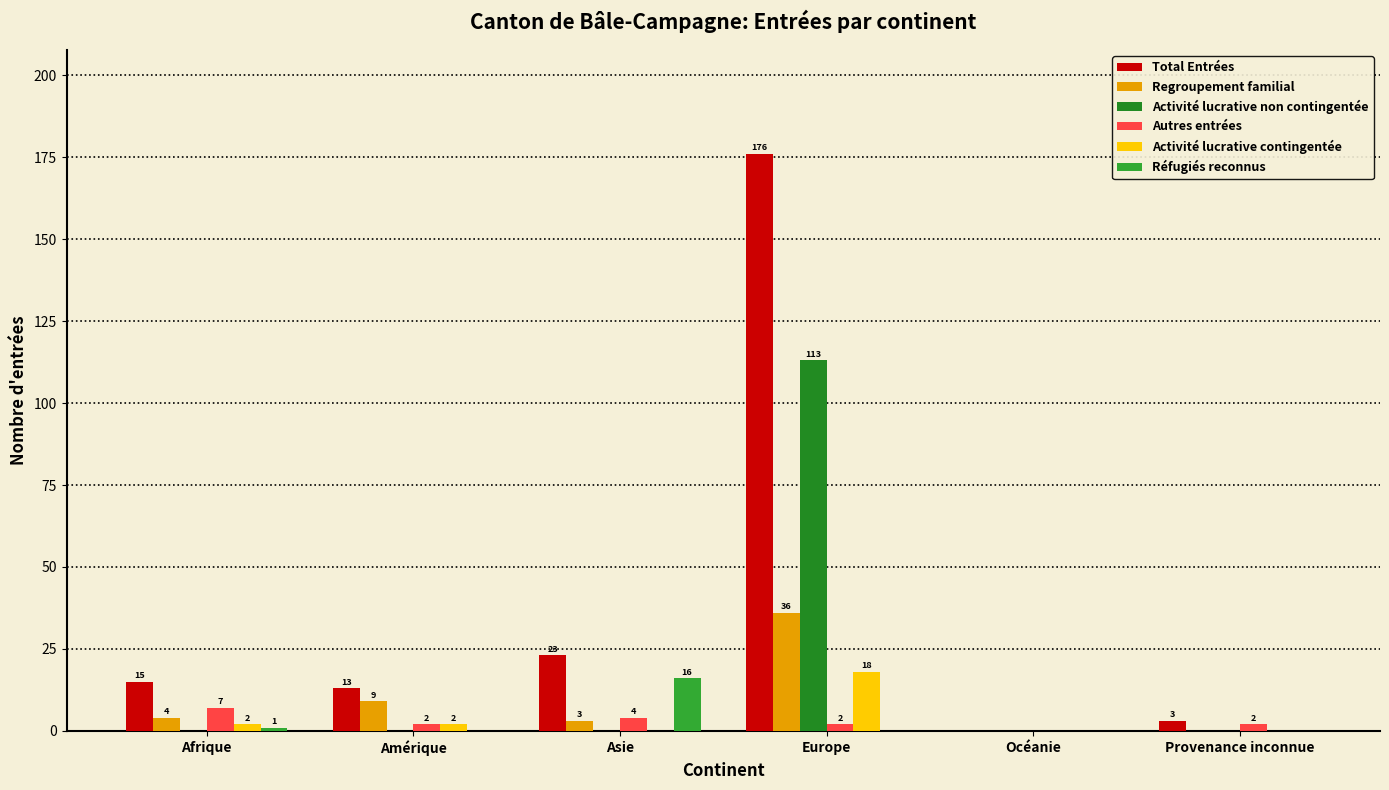

How many Autres entrées values are between 2 and 4?

4